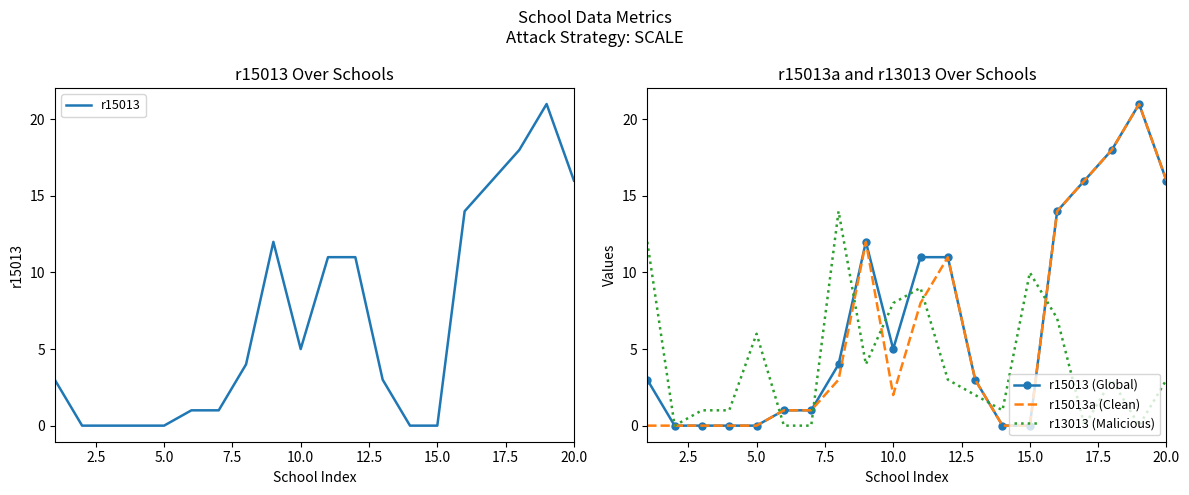

How many lines are shown in the chart?

4